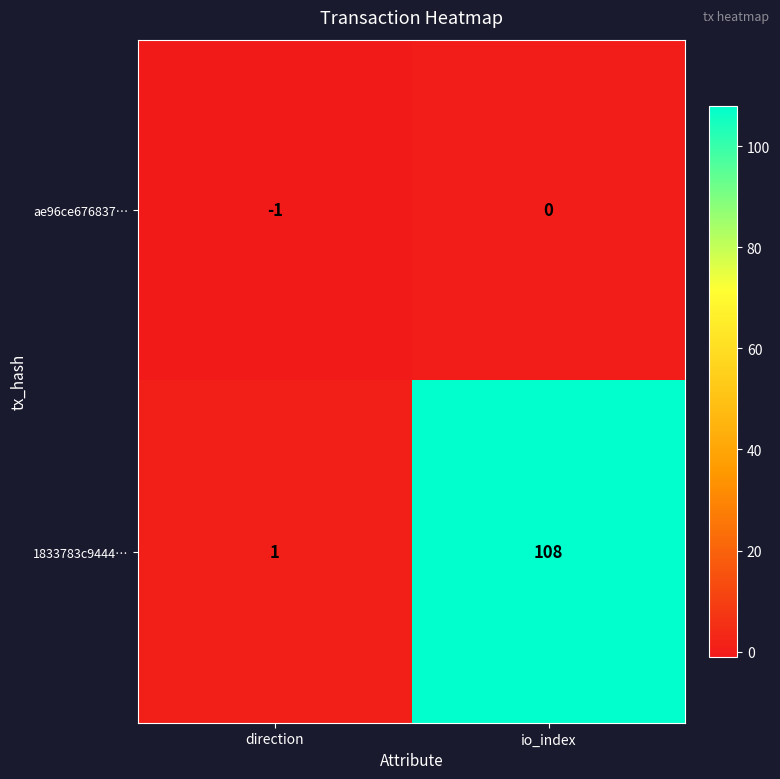

What is the difference between the 1833783c9444… values at io_index and direction?

107